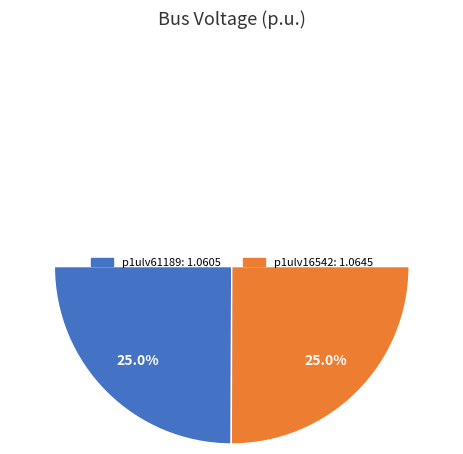

What is the largest slice in the pie chart?

p1ulv16542